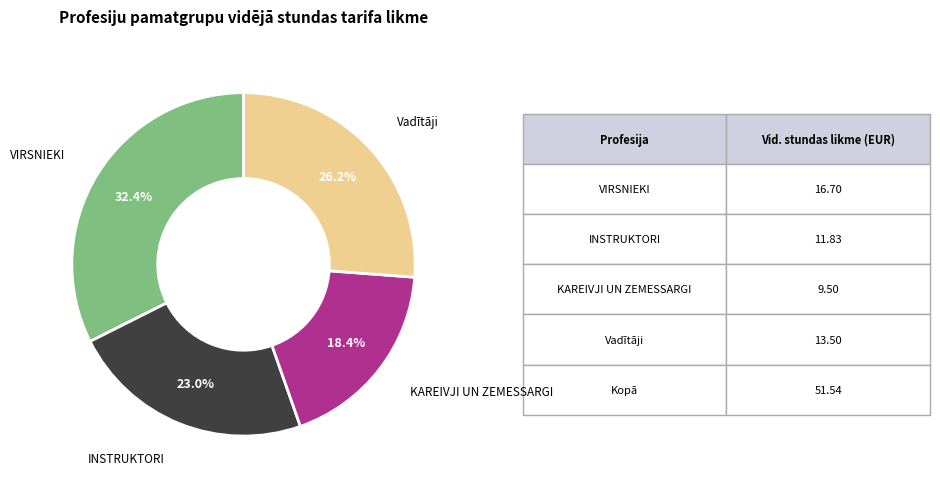

Is there any slice that represents more than half of the pie?

No